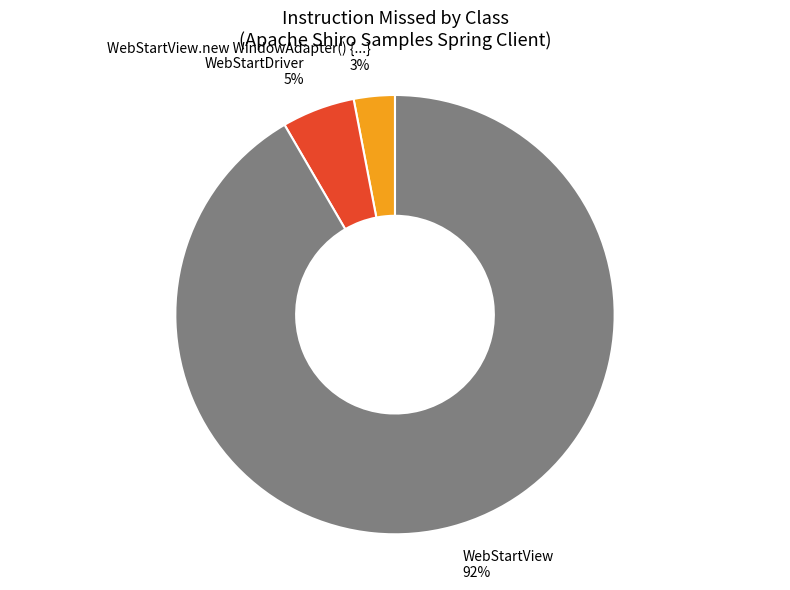

To the nearest percent, what is the difference between the WebStartView and WebStartView.new WindowAdapter() {...} slice percentages?

89%